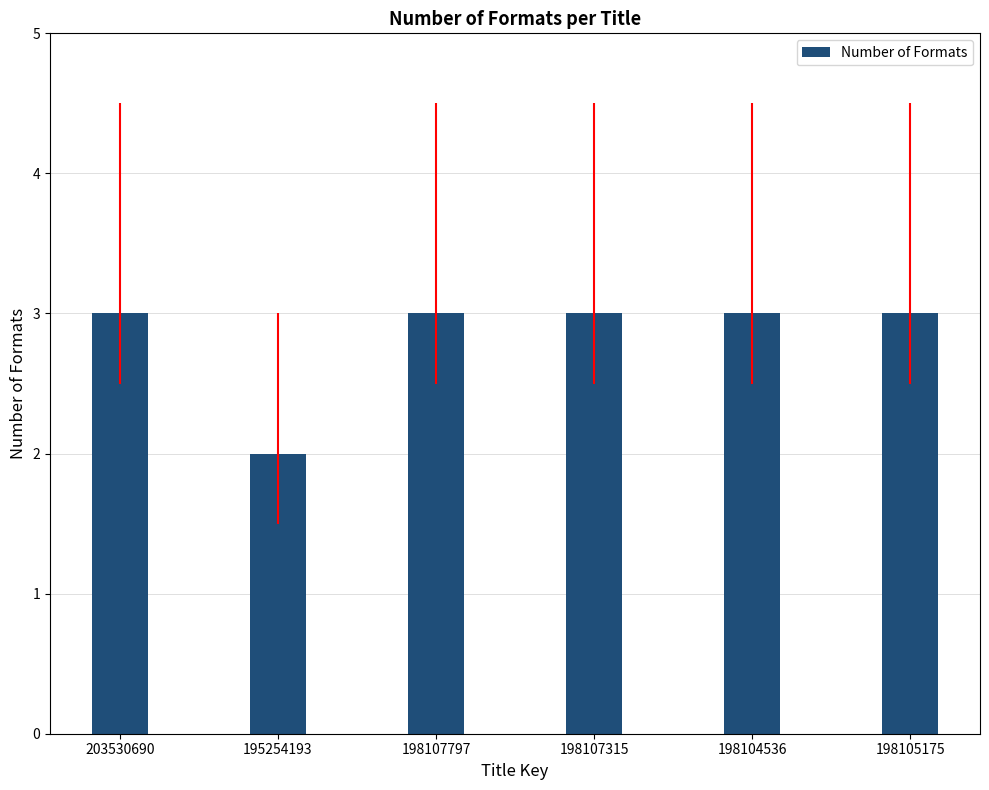

What position from the right is 198107315?

3